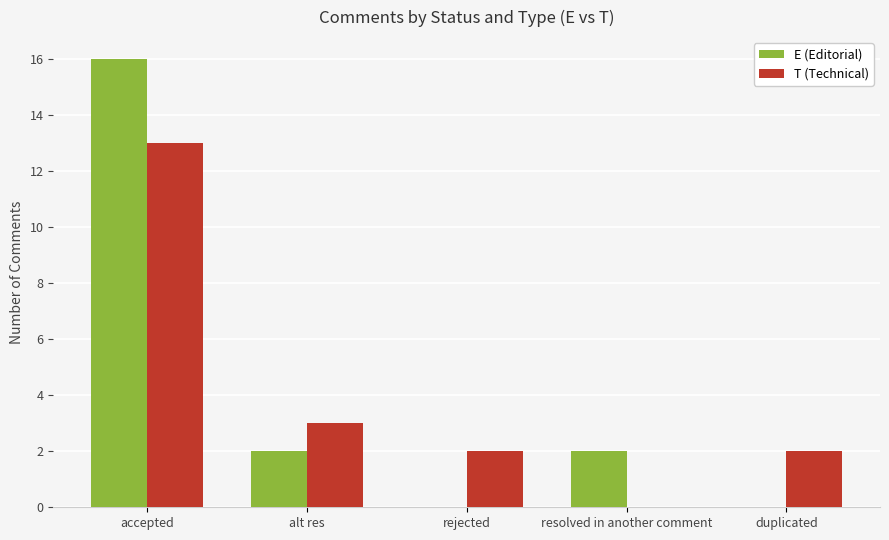

Is the value of T (Technical) at duplicated greater than the value of E (Editorial) at duplicated?

Yes